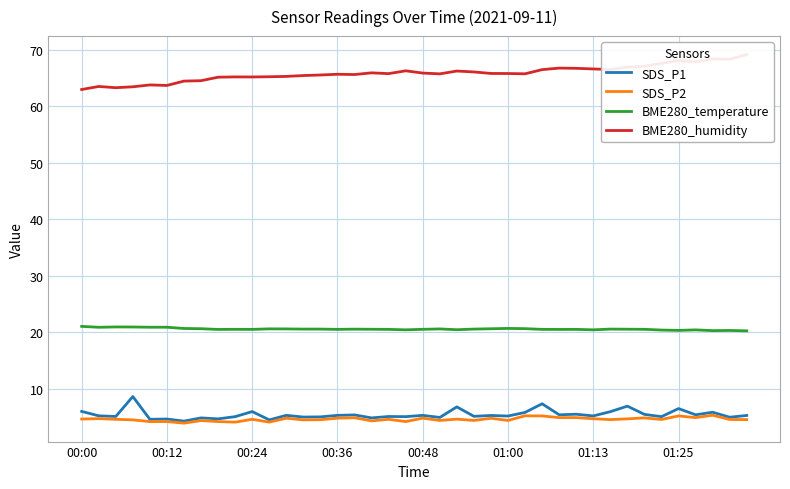

What is the highest value of the SDS_P2 series?

5.3